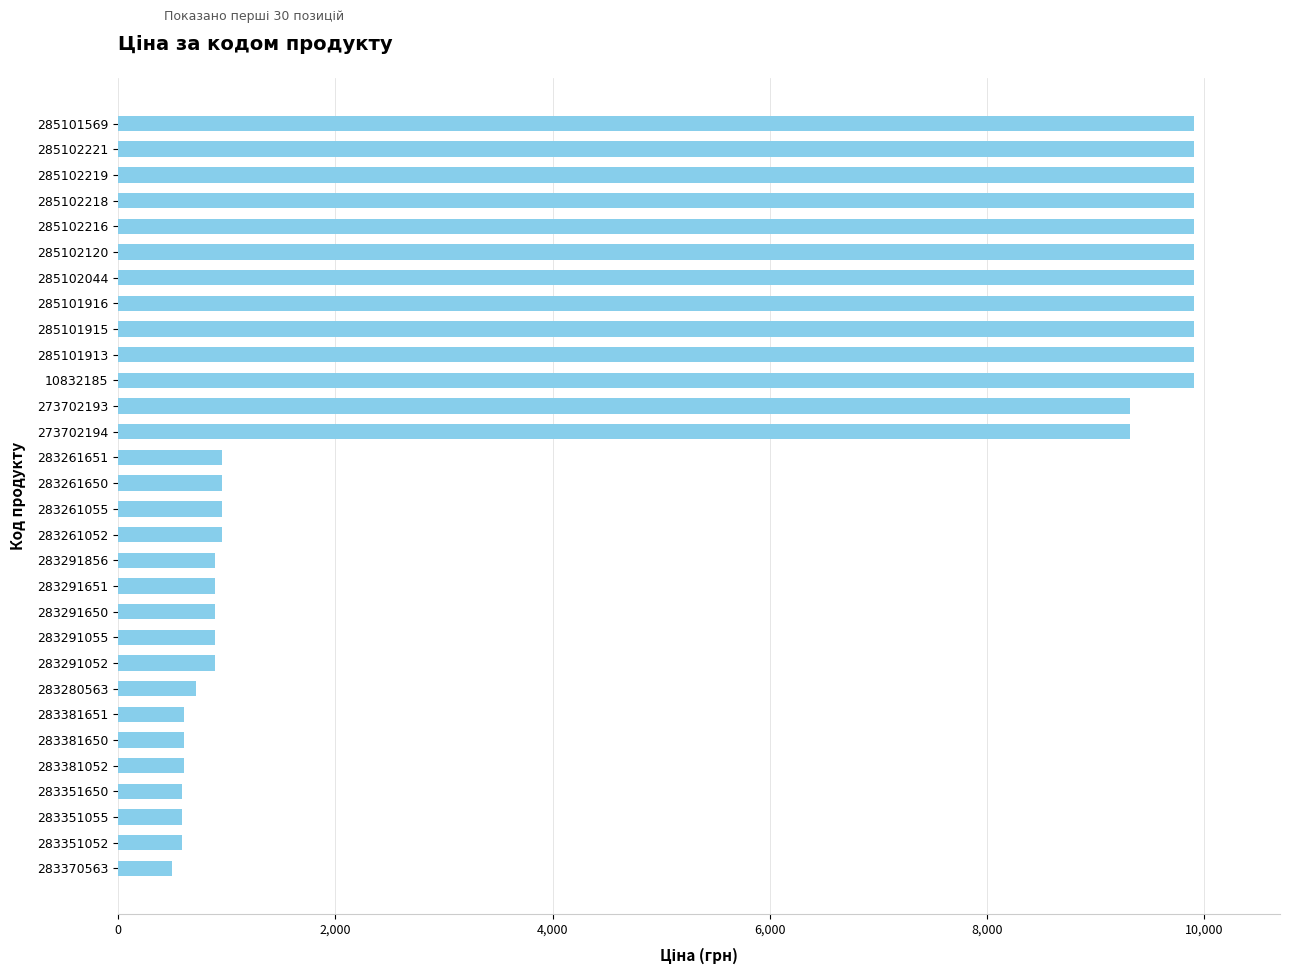

What is the smallest value displayed?

491.7